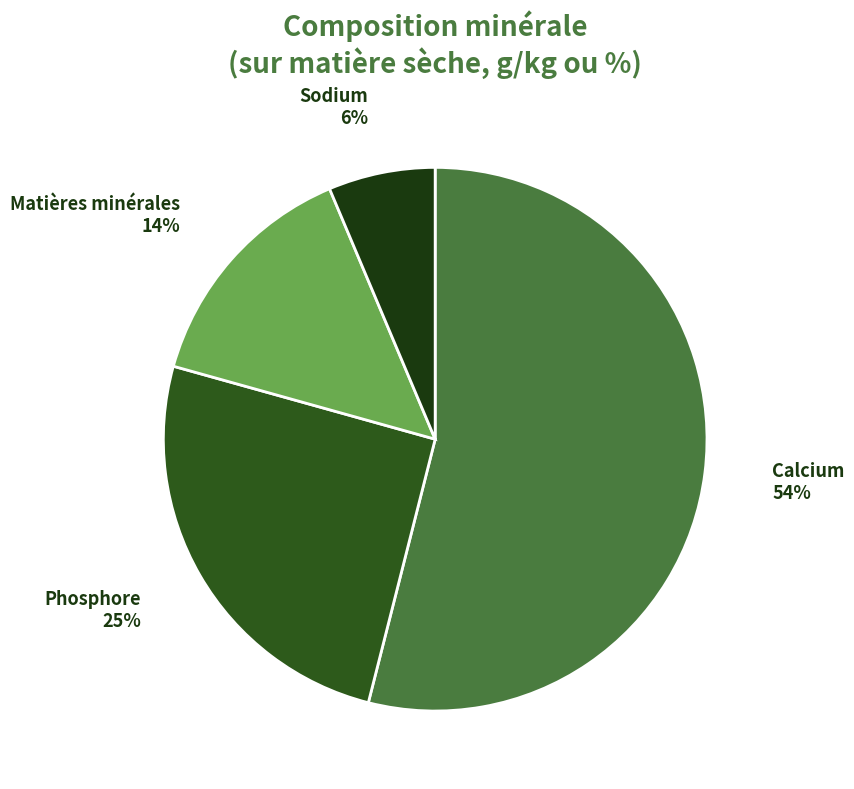

Rank the categories by value from highest to lowest.

Calcium, Phosphore, Matières minérales, Sodium